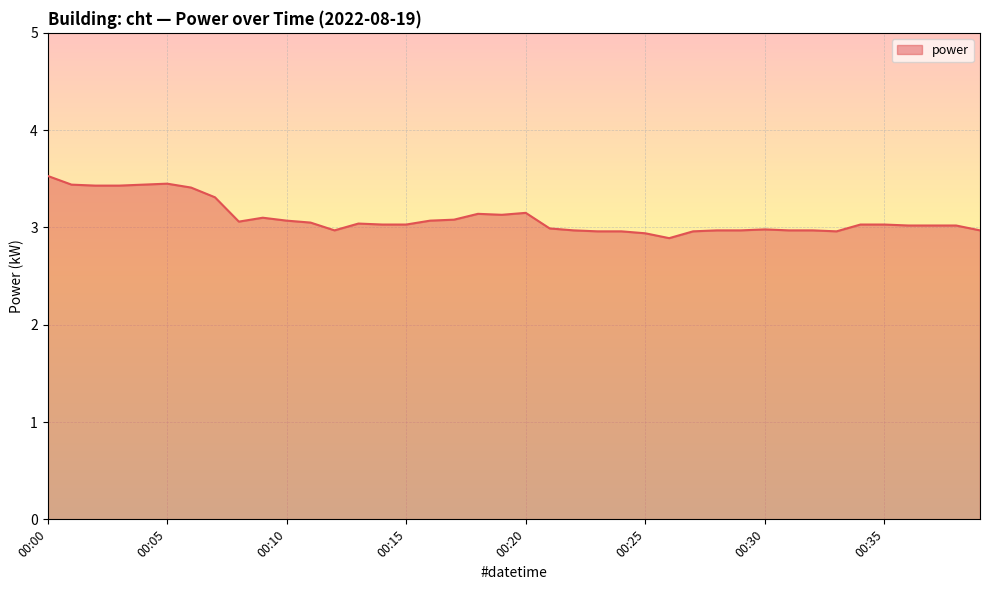

Does the chart have visible grid lines?

Yes